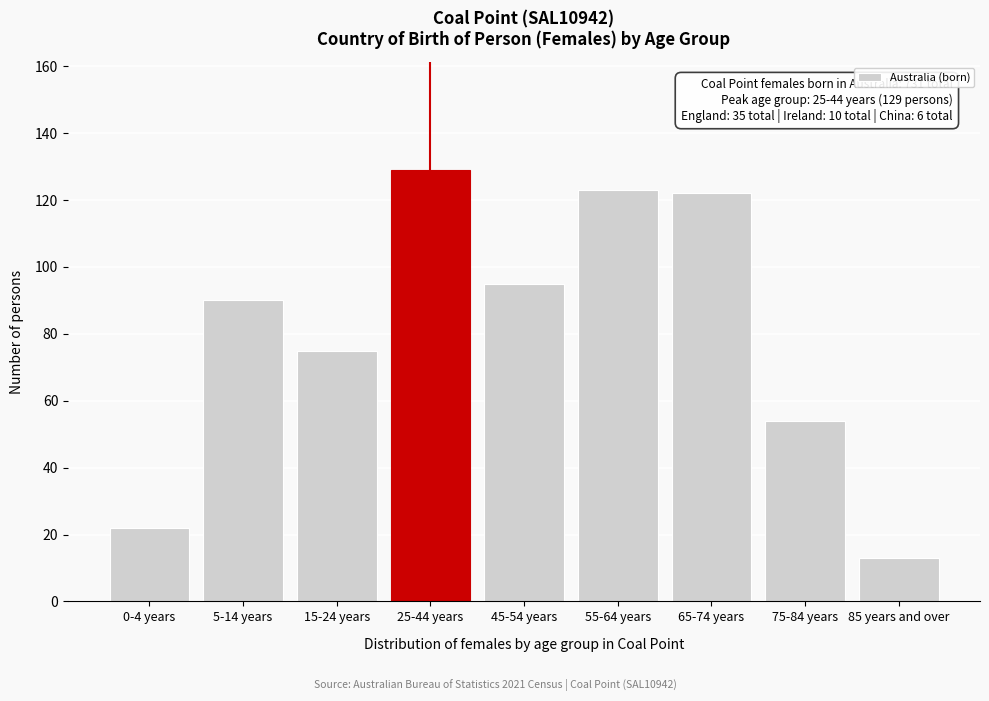

Reading left to right, transcribe all the data shown in this chart.

22	90	75	129	95	123	122	54	13